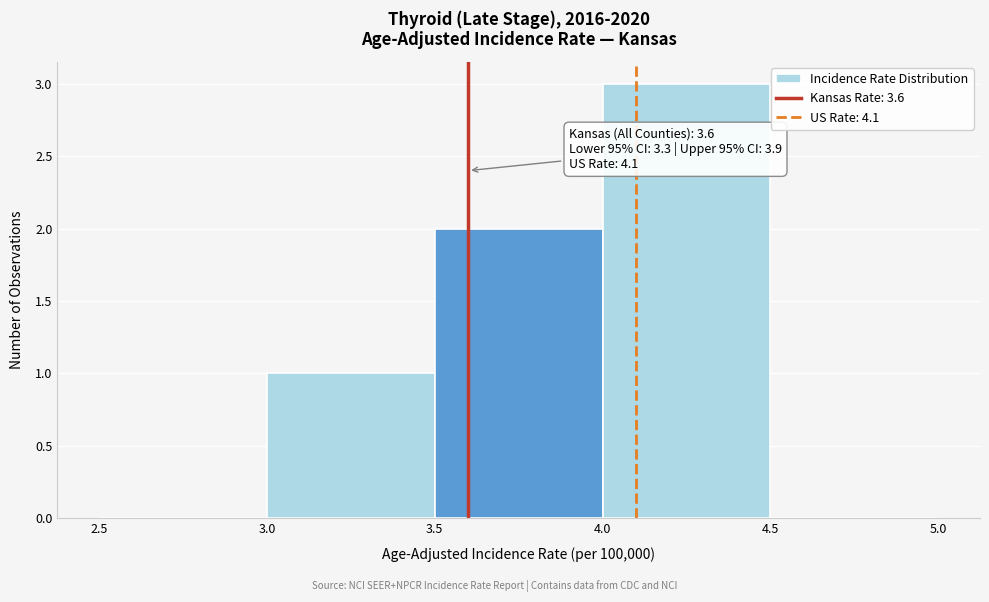

Which range on the x-axis has the tallest bar?

4.0 to 4.5